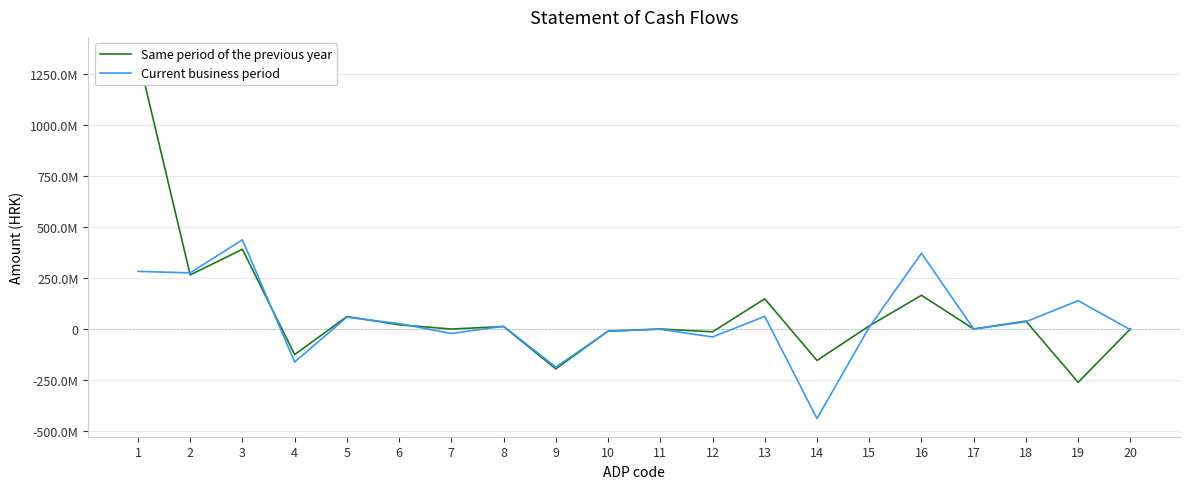

In Same period of the previous year, how many points are higher than both neighbors (excluding endpoints)?

7